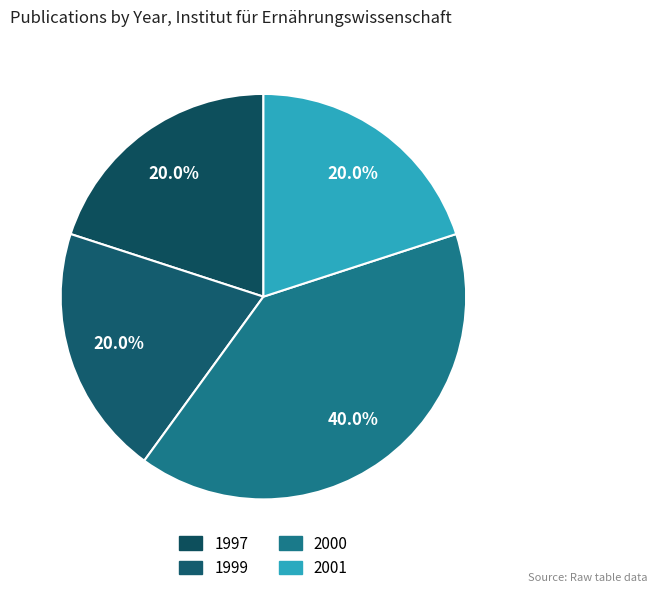

How many segments does this pie chart have?

4